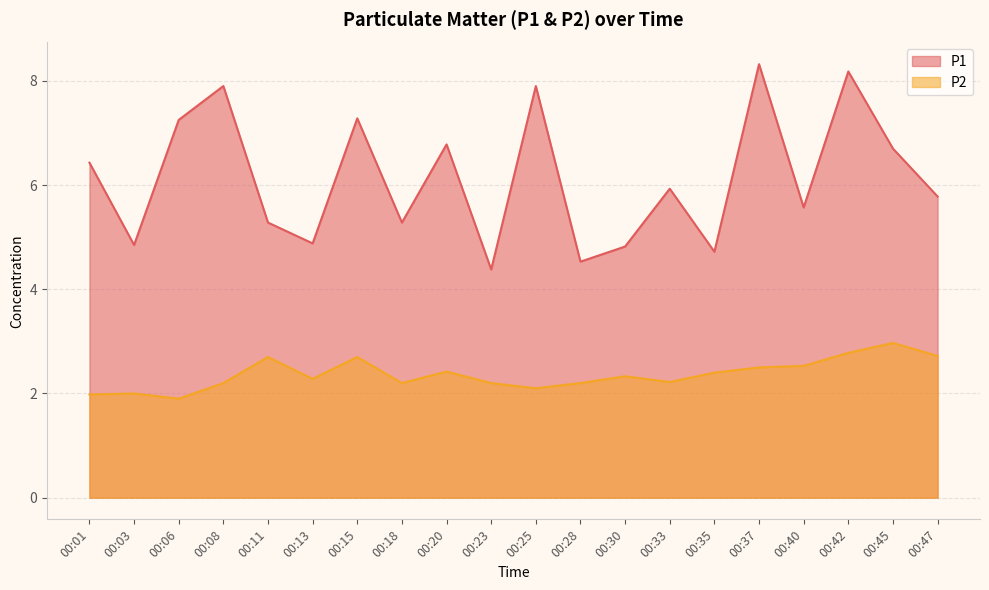

How many lines are shown in the chart?

2